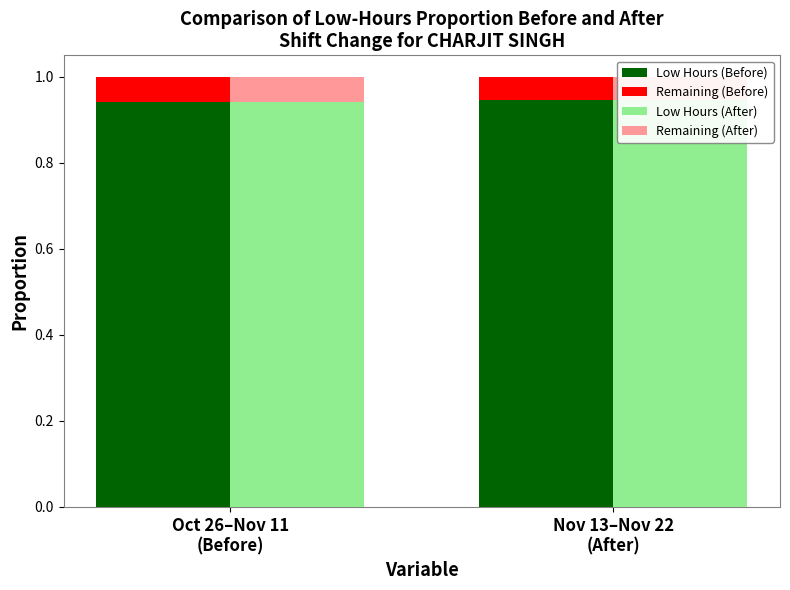

What is the total value across all series at Oct 26–Nov 11
(Before)?

2.0